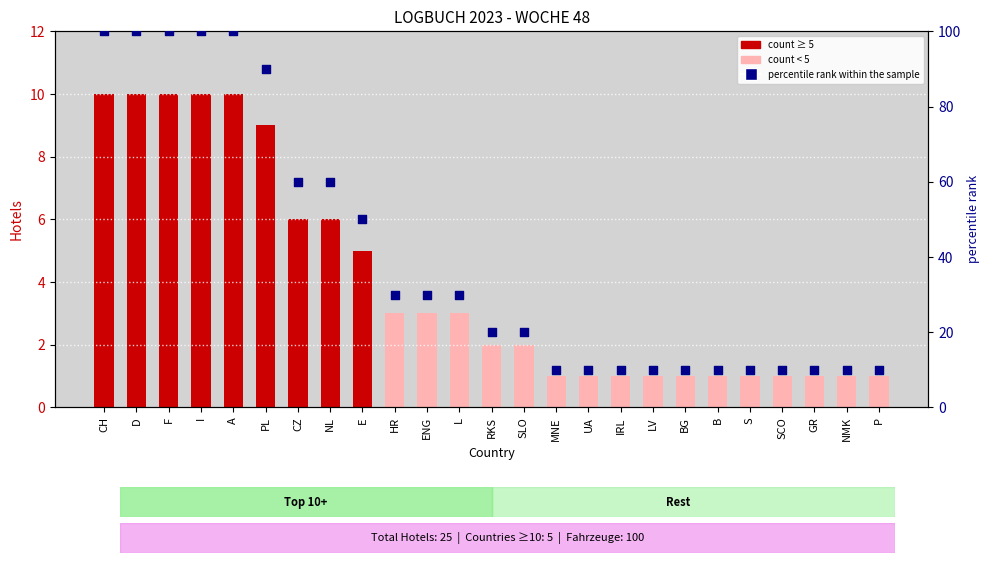

At which category is the sum across all series the highest?

CH